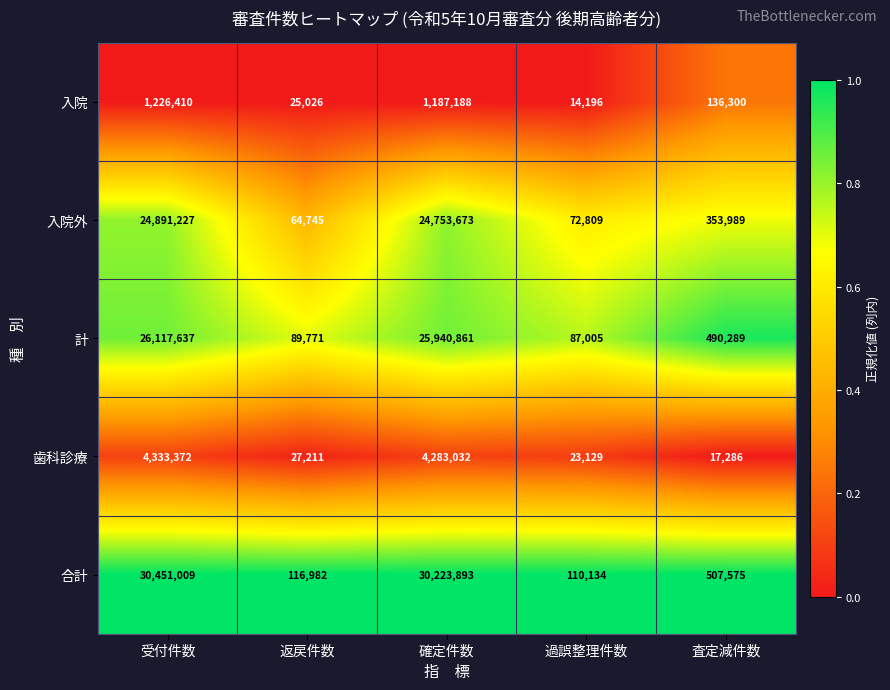

What is the spread (max minus min) of values at 返戻件数?

91956